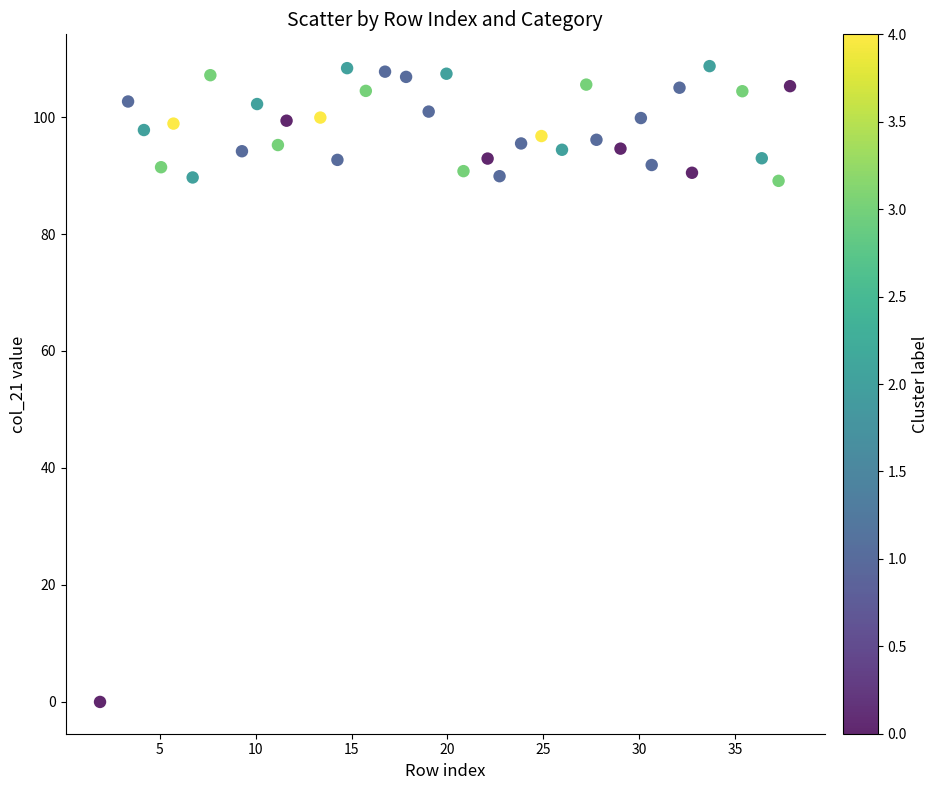

What is the range of Y values (max minus min)?

108.8